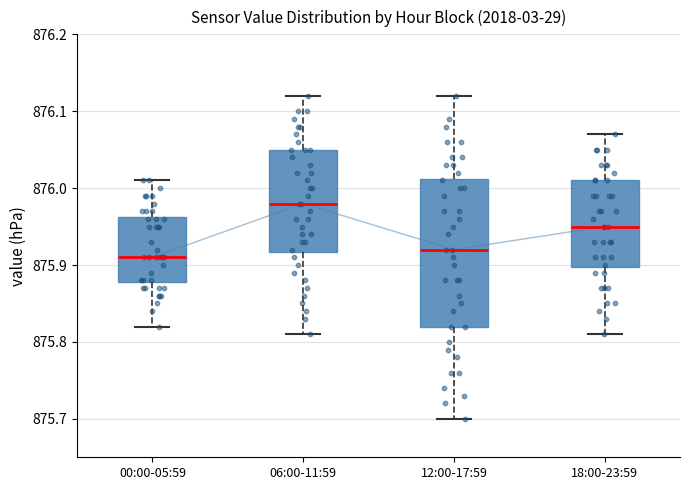

Reading left to right, transcribe this box plot: for each box, give where its median line is, the range the box spans, and where its two whiskers end, as read against the y-axis. The values are not printed on the chart, so give them approximately, as read against the axis.

00:00-05:59: median 875.91, box 875.88 to 875.96, whiskers 875.82 to 876.01
06:00-11:59: median 875.98, box 875.92 to 876.05, whiskers 875.81 to 876.12
12:00-17:59: median 875.92, box 875.82 to 876.01, whiskers 875.70 to 876.12
18:00-23:59: median 875.95, box 875.90 to 876.01, whiskers 875.81 to 876.07